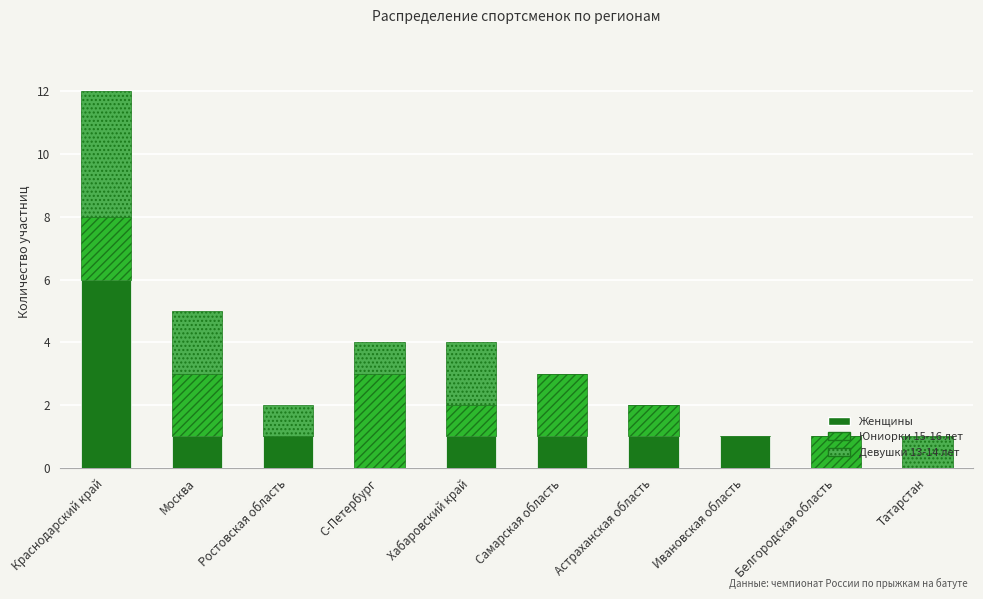

What is the sum of all Женщины values?

12